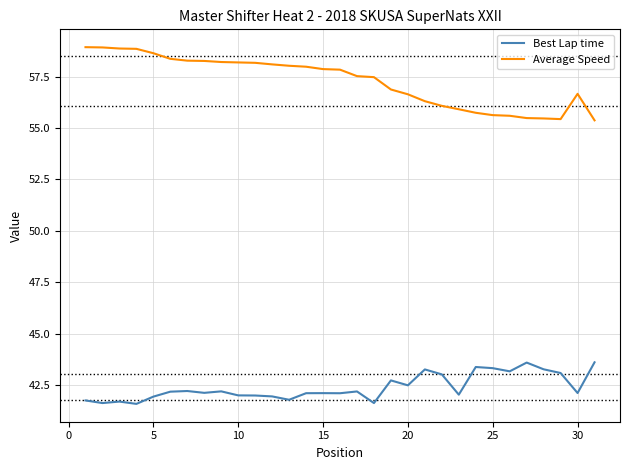

Does the chart have visible grid lines?

Yes